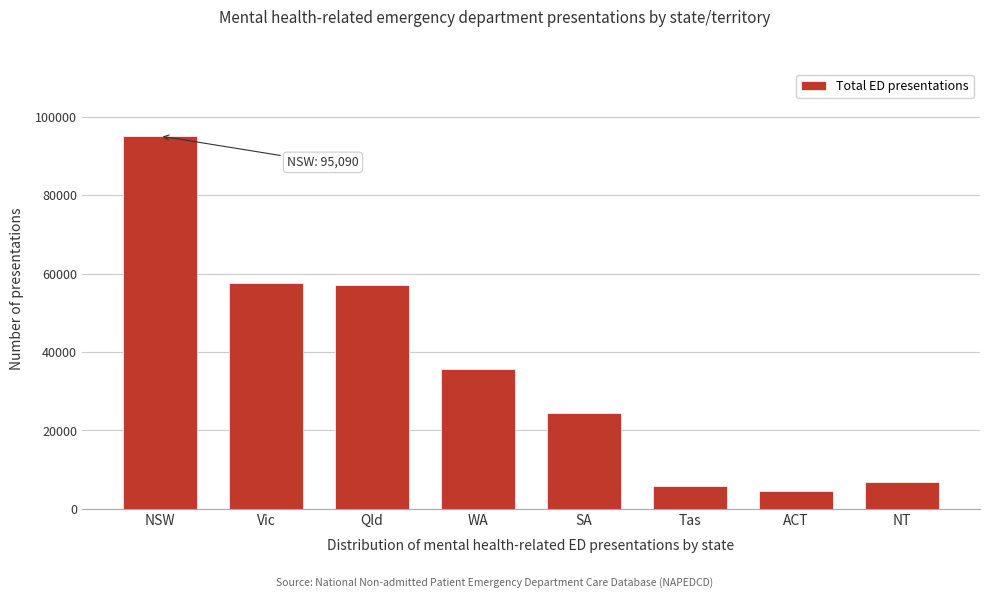

Reading left to right, what are all the values shown in this chart?

NSW=95090	Vic=57527	Qld=57022	WA=35634	SA=24350	Tas=5817	ACT=4626	NT=6919